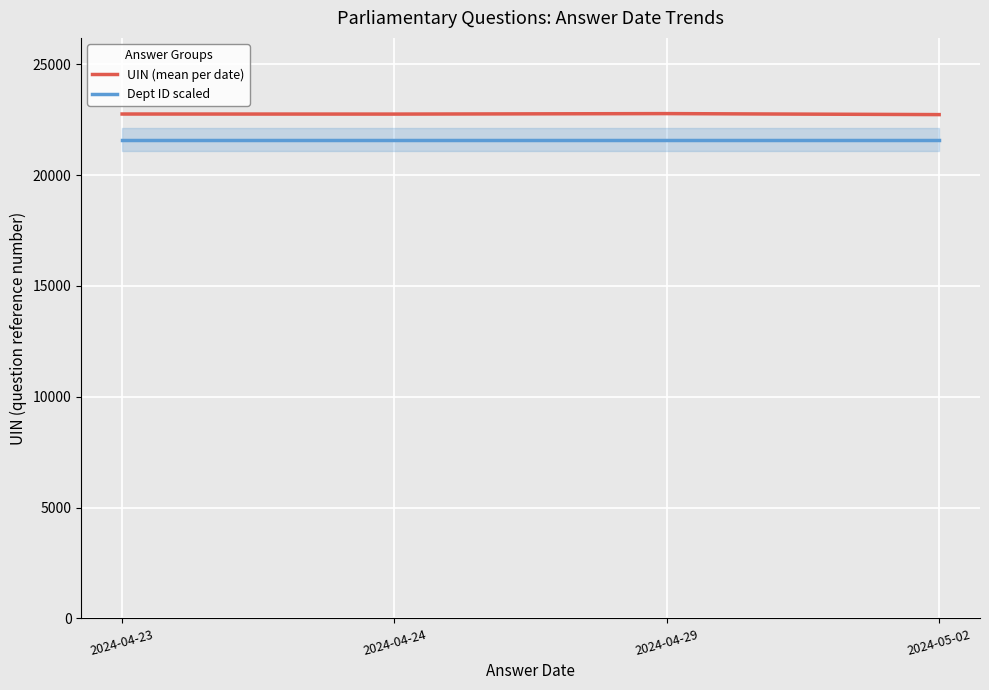

Does the chart display data point markers on the line(s)?

No